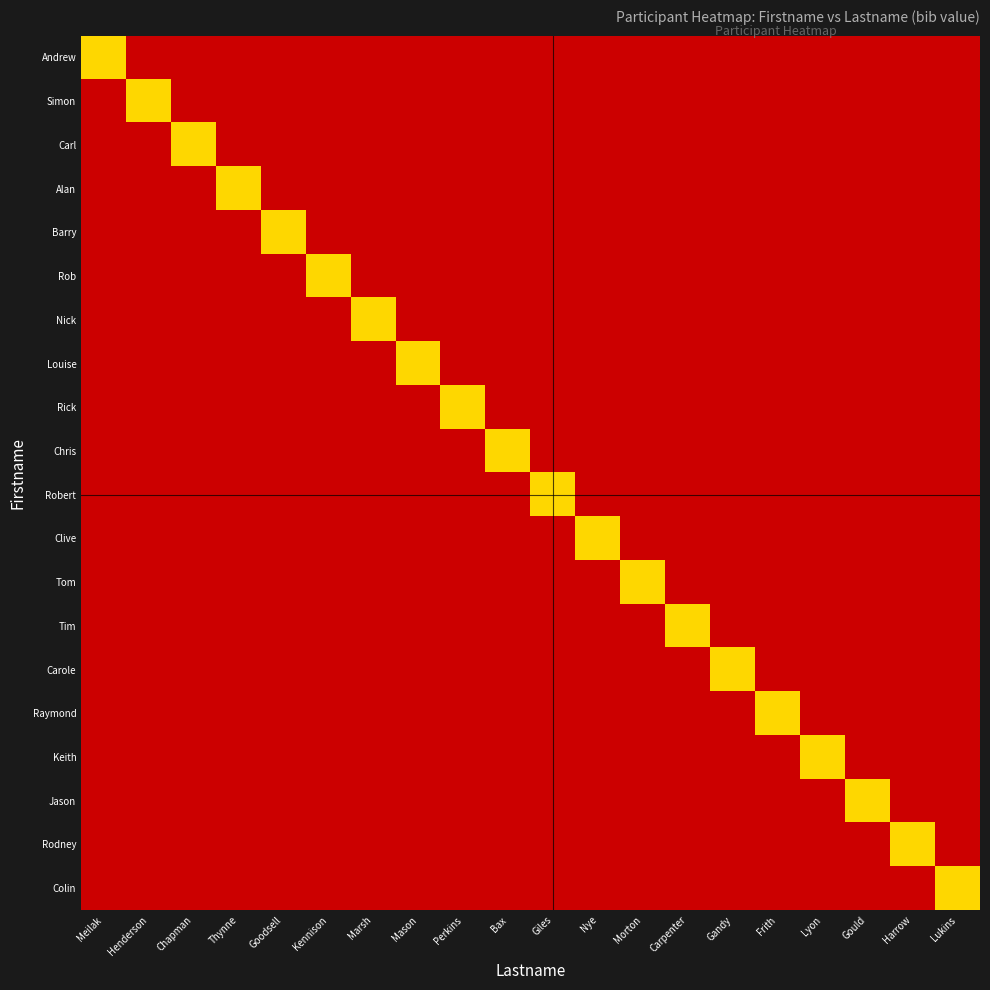

At Goodsell, list the series in order from smallest to largest.

Andrew, Simon, Carl, Alan, Rob, Nick, Louise, Rick, Chris, Robert, Clive, Tom, Tim, Carole, Raymond, Keith, Jason, Rodney, Colin, Barry